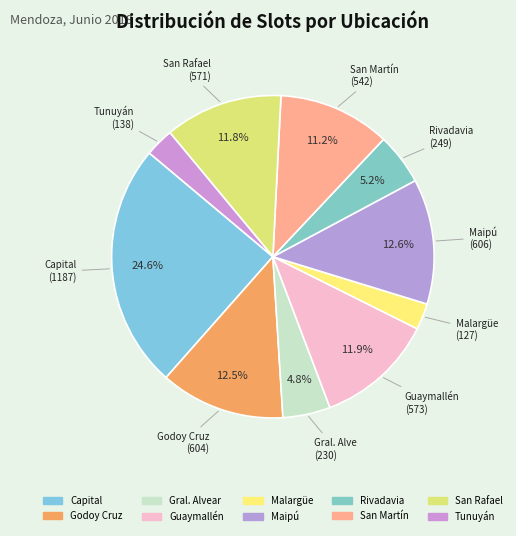

What percentage is the Godoy Cruz slice, to the nearest percent?

13%